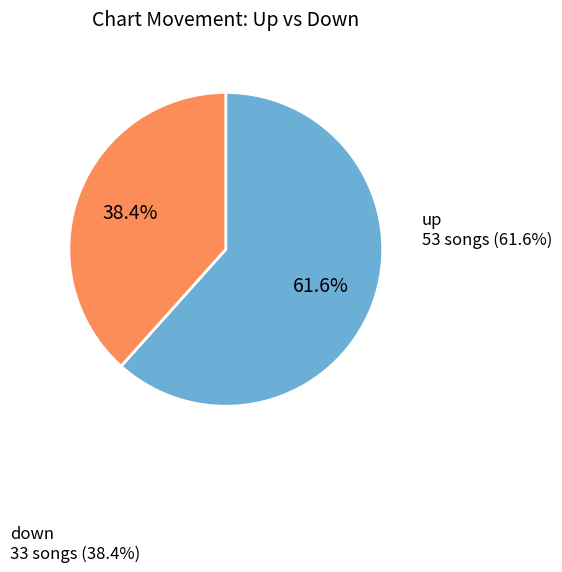

How many segments does this pie chart have?

2